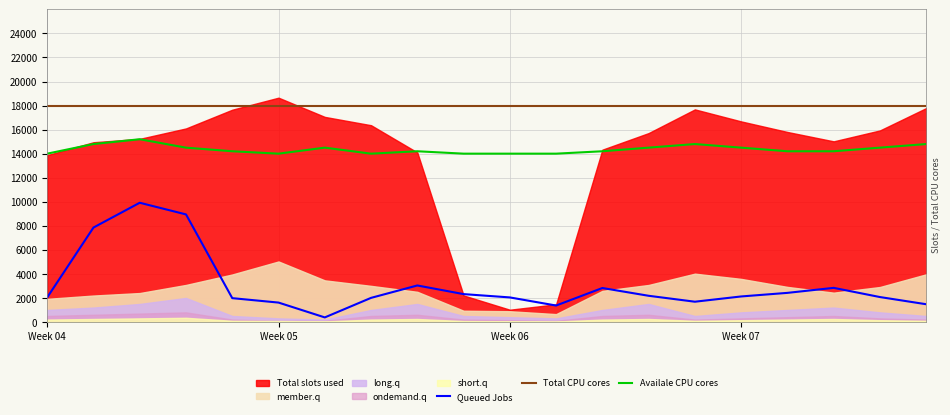

The value of Availale CPU cores at 11 is 9392.5. True or false?

False